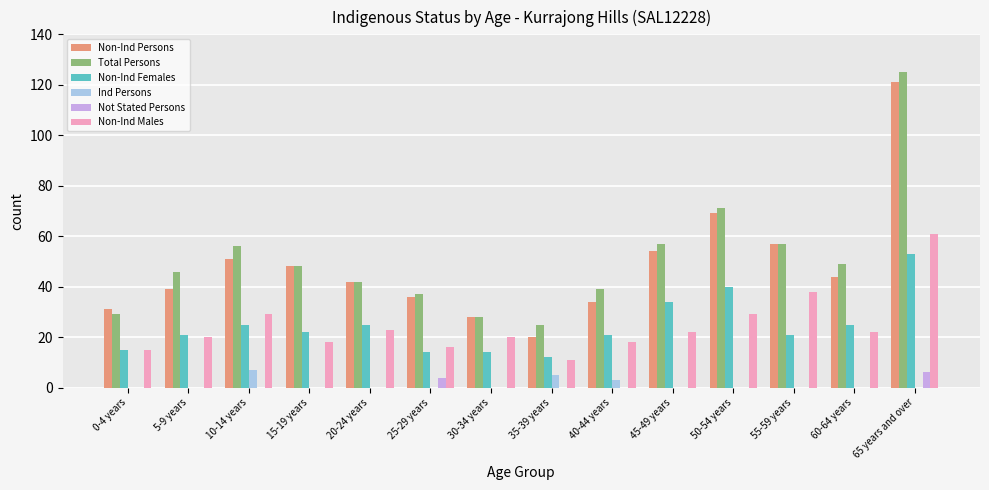

What is the maximum value for Ind Persons?

7